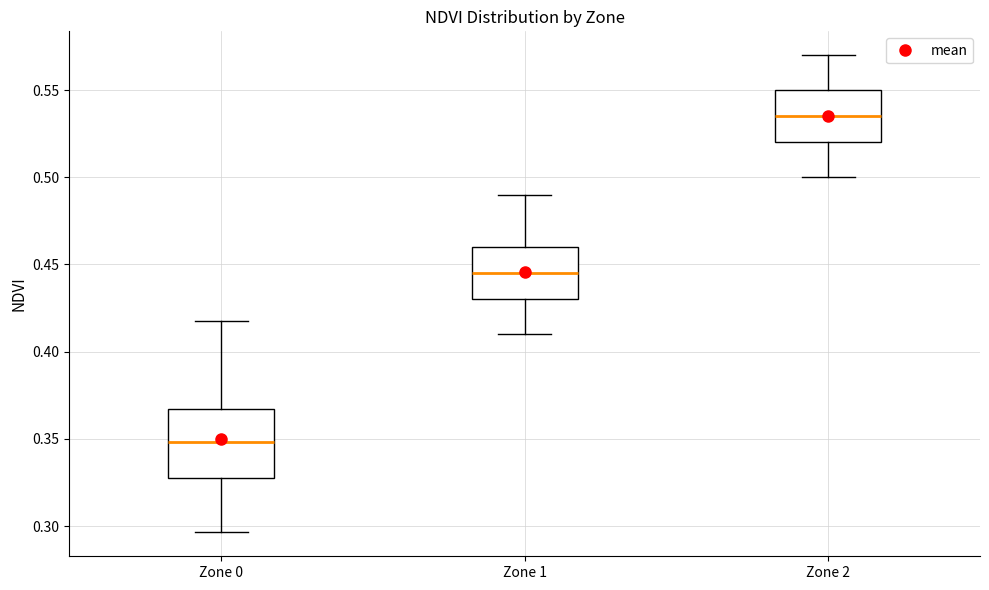

Which box's median line is the highest?

Zone 2